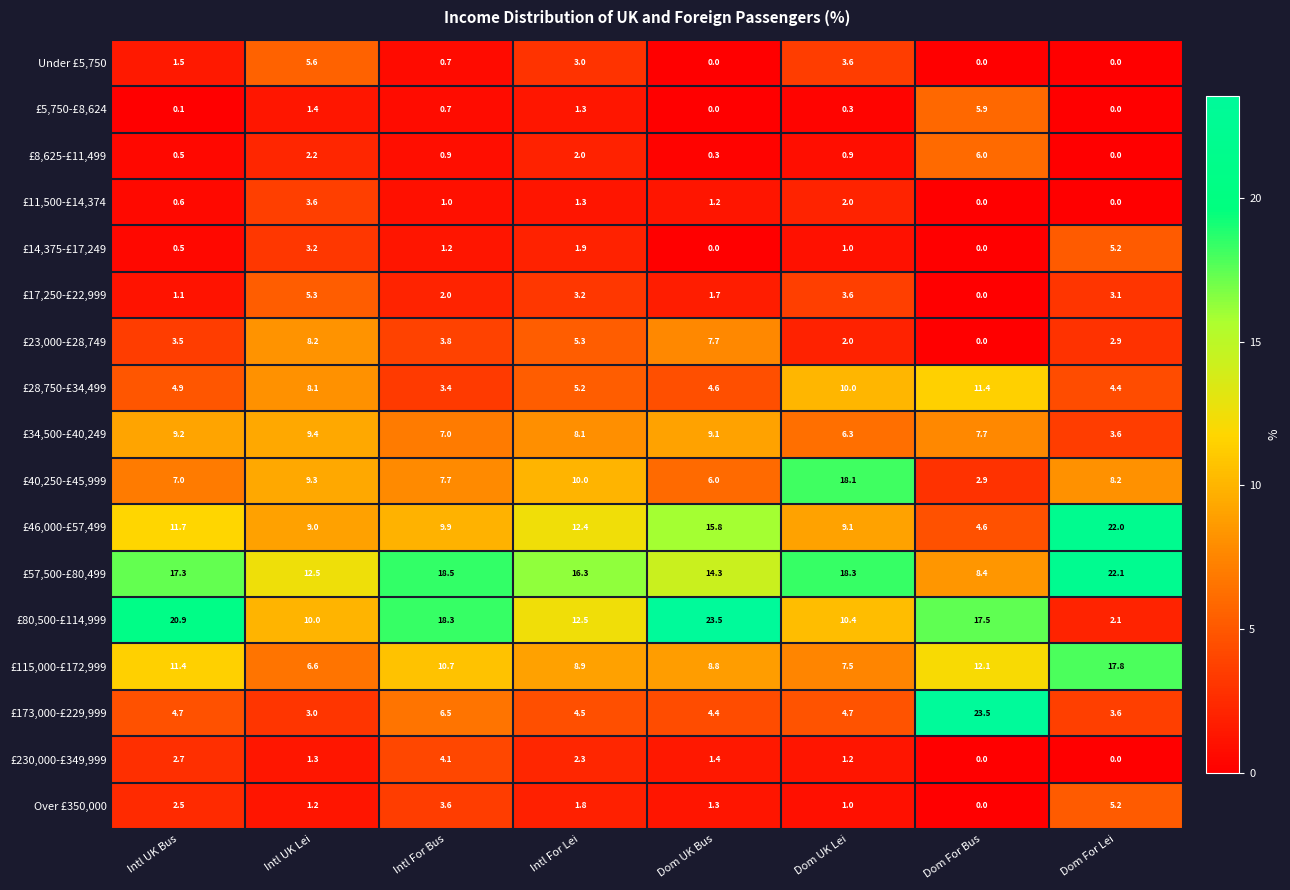

True or false: £5,750-£8,624 has a value of 1.3 at Intl For Lei.

True